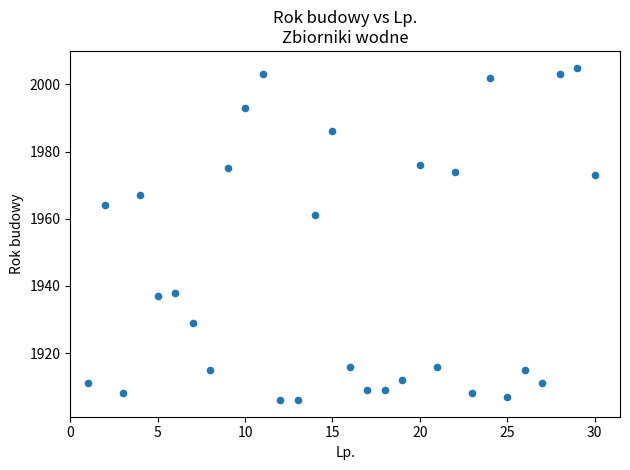

What is the range of X values (max minus min)?

29